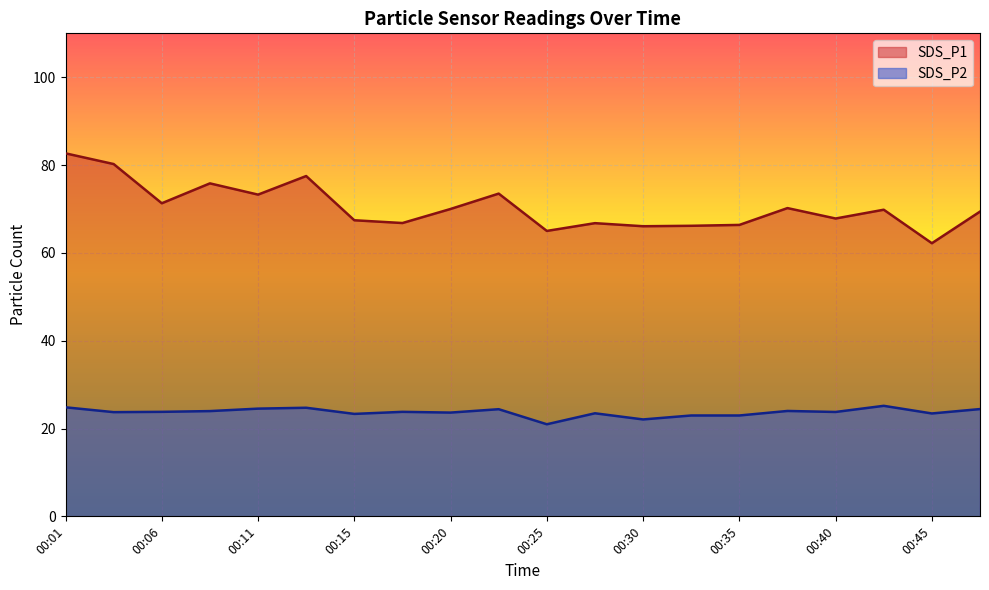

How many data points in SDS_P1 are above 69?

11